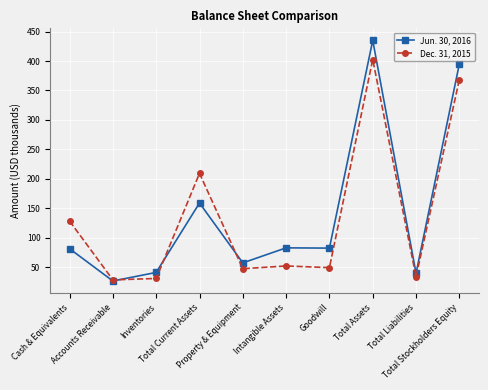

Is this an area chart (filled region under the line)?

No